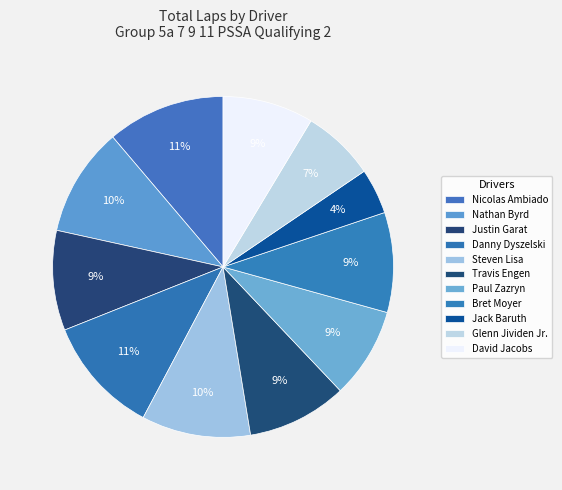

How many segments does this pie chart have?

11